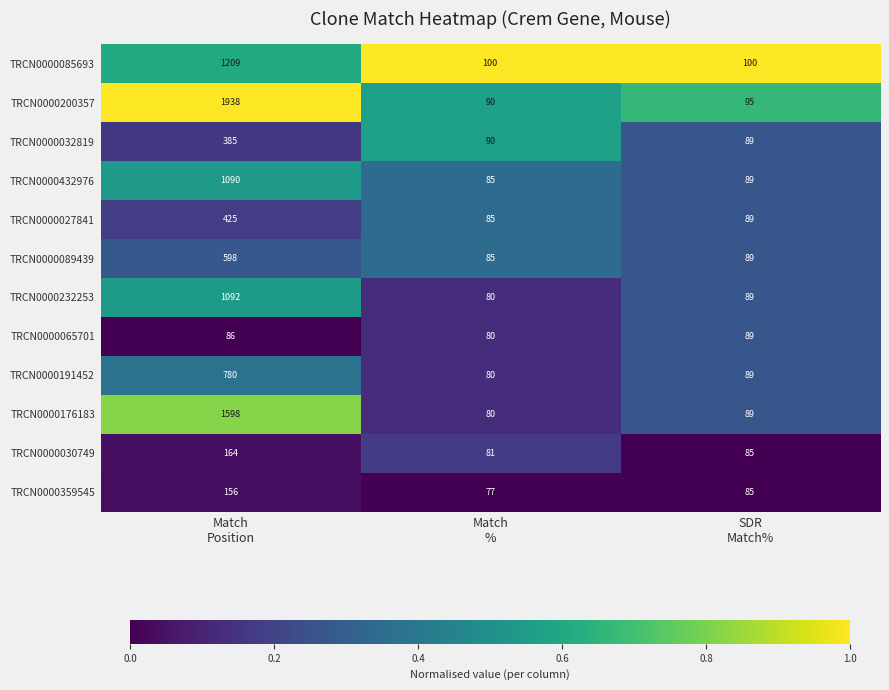

Which series has the largest total across all categories?

TRCN0000200357